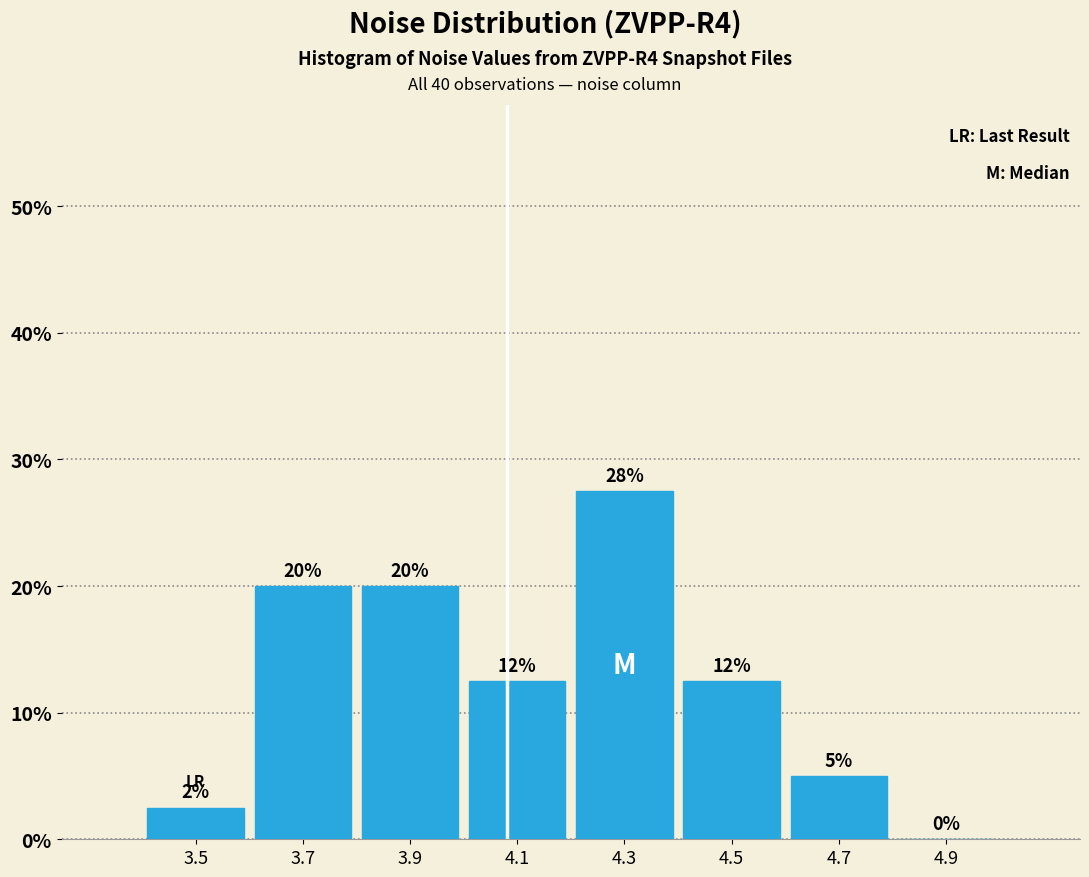

Which range on the x-axis has the tallest bar?

4.2 to 4.4